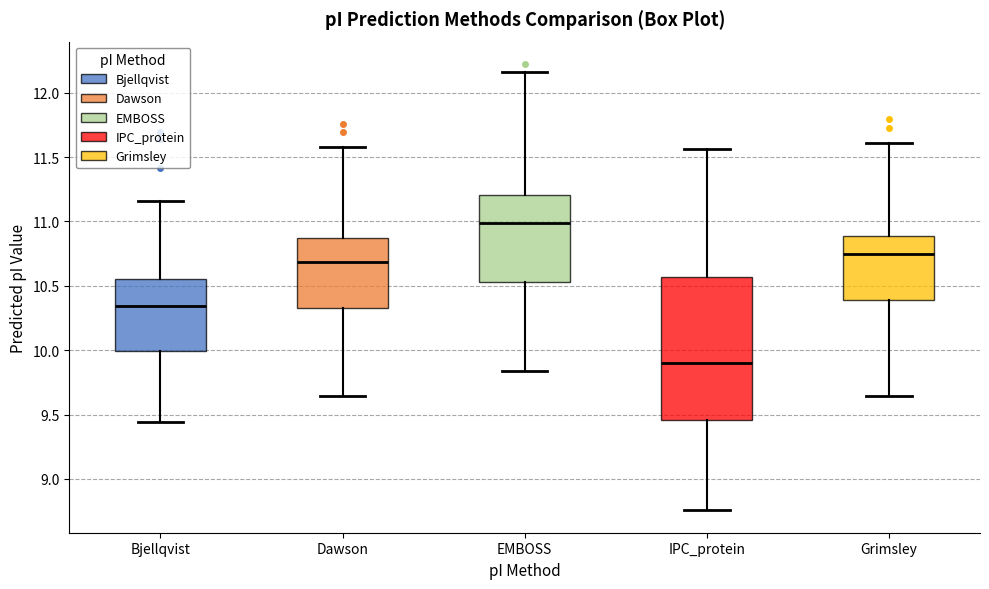

Which box is the tallest, from its lower edge to its upper edge?

IPC_protein